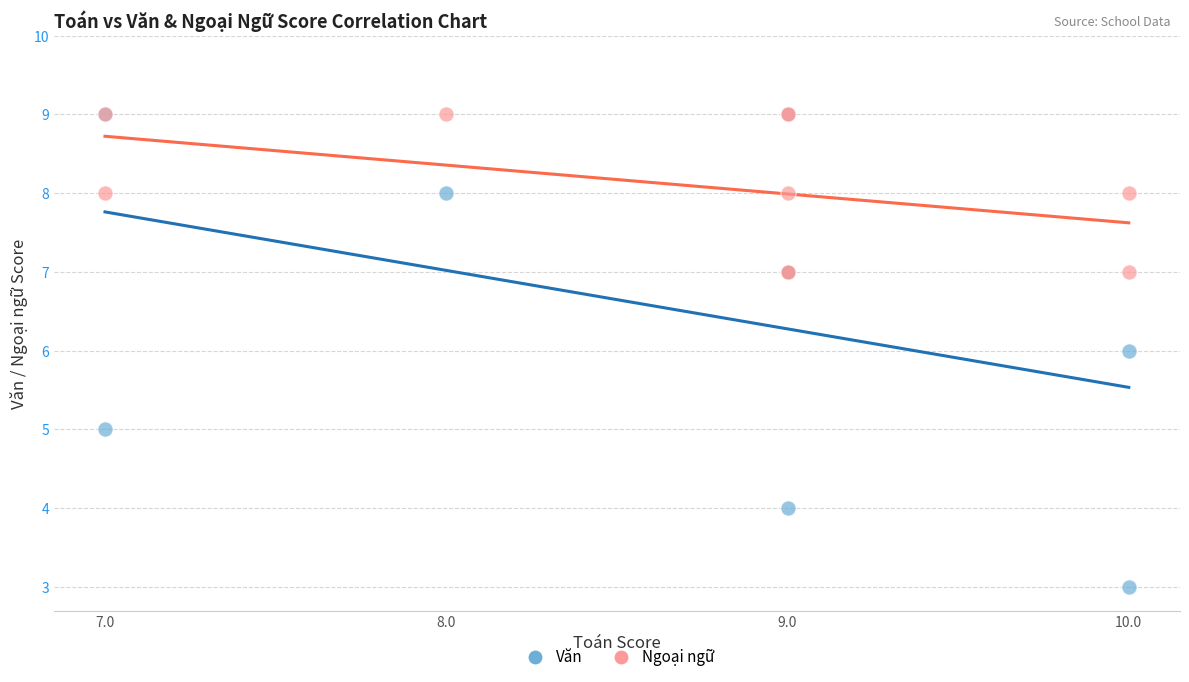

Which series has the widest spread of Y values?

Văn